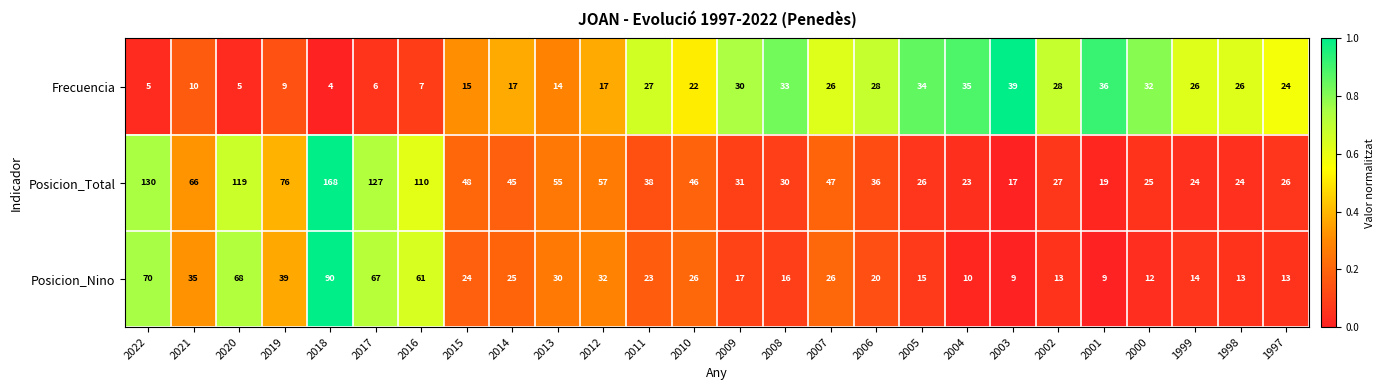

Is it true that Posicion_Nino equals 10 at 2004?

True